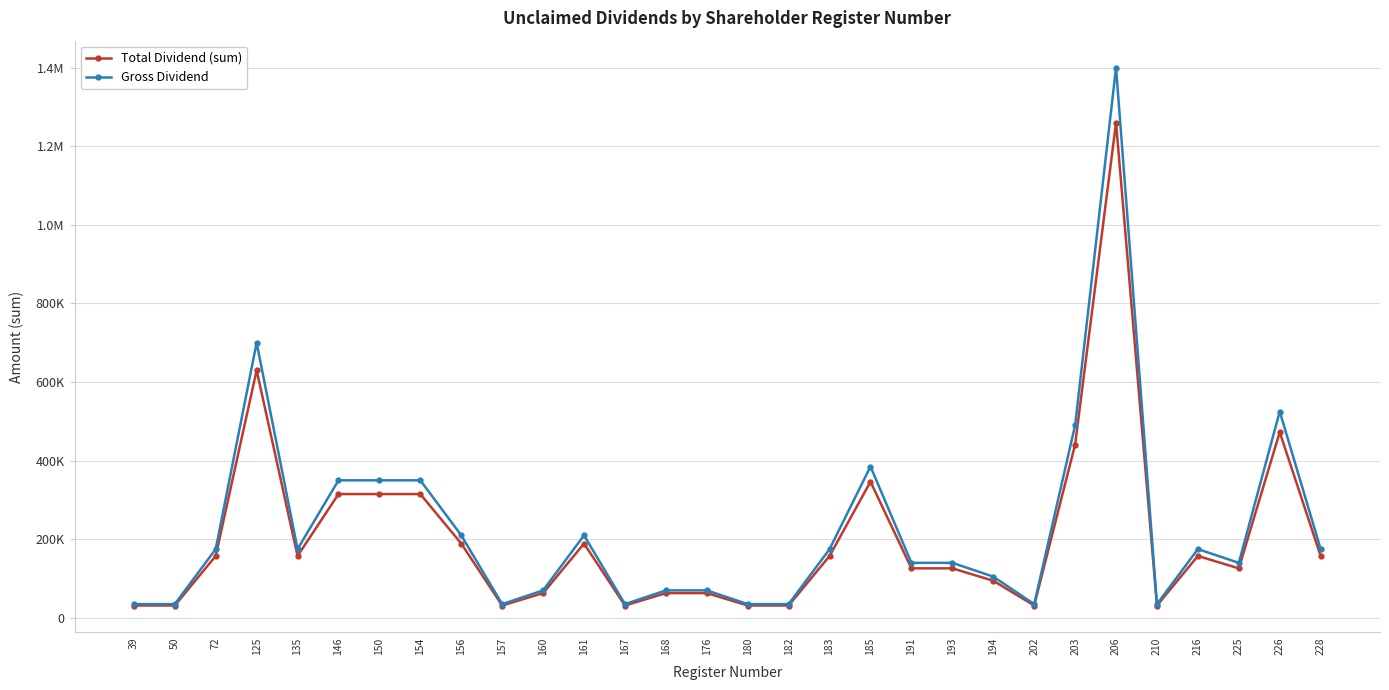

At which label does Gross Dividend first exceed 175000?

125